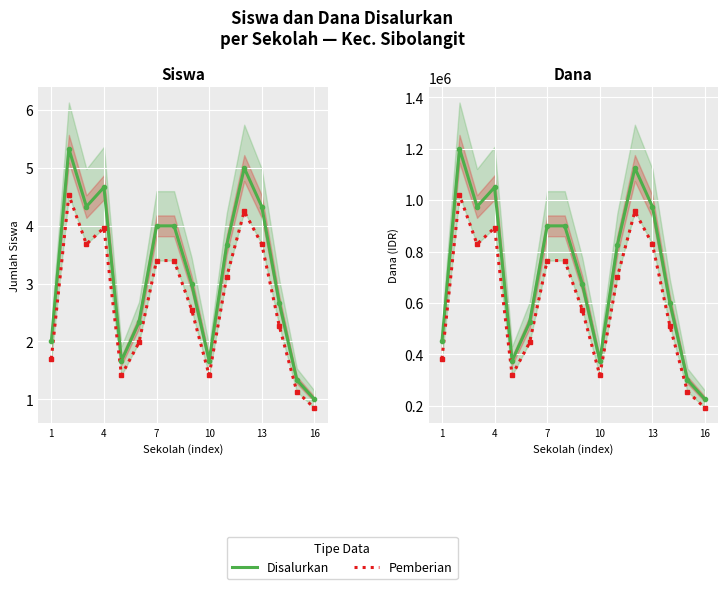

What is the label of the 5th point from the left?

13